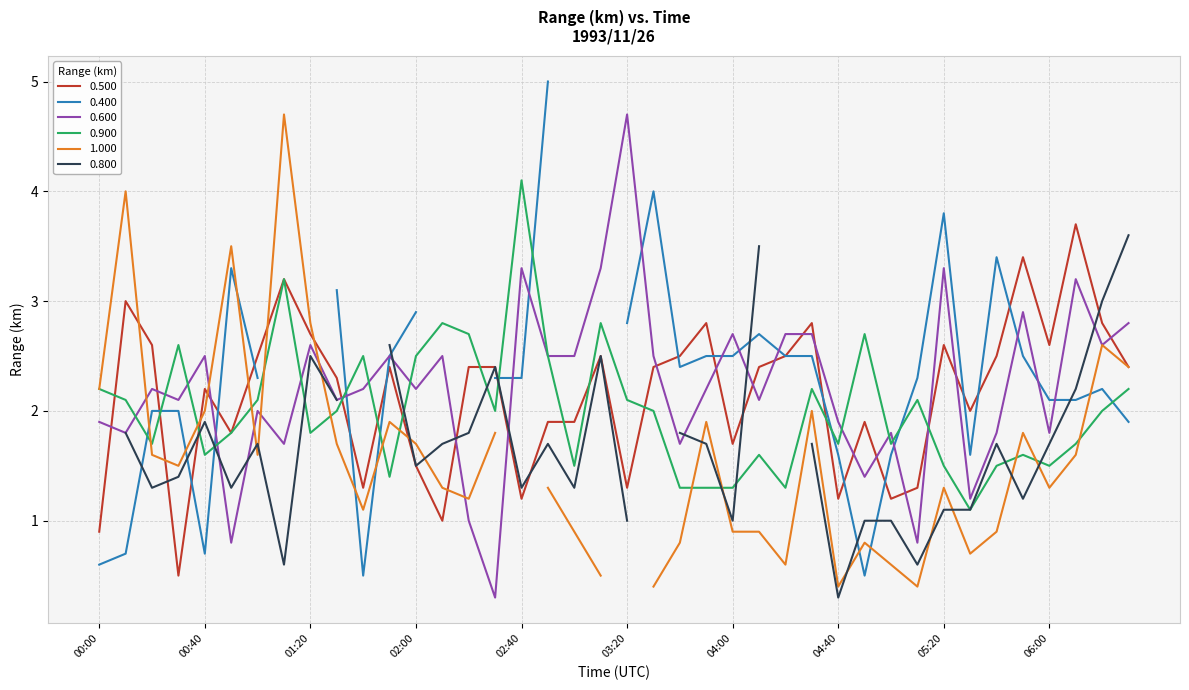

What is the lowest value of the 0.600 series?

0.3